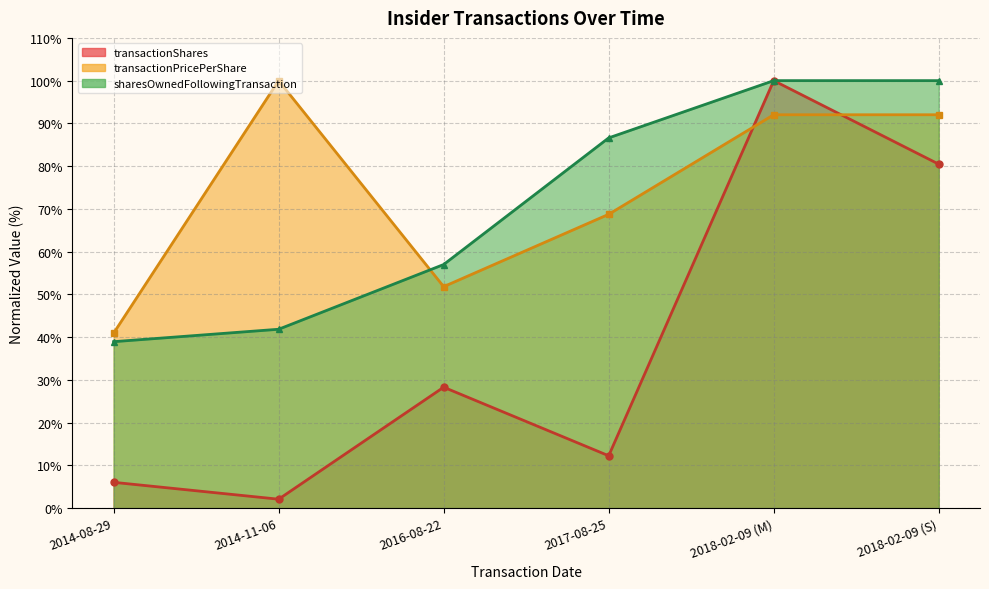

After their last crossing, which series has the higher values: transactionShares (line) or transactionPricePerShare (line)?

transactionPricePerShare (line)